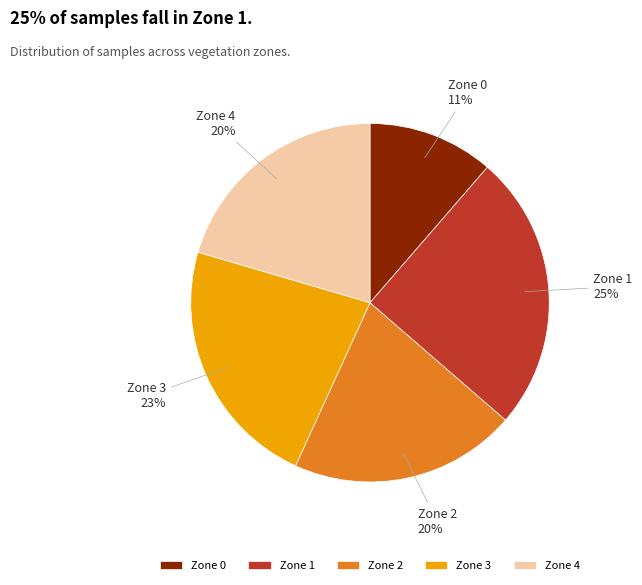

Does Zone 3 represent more than half of the total?

No